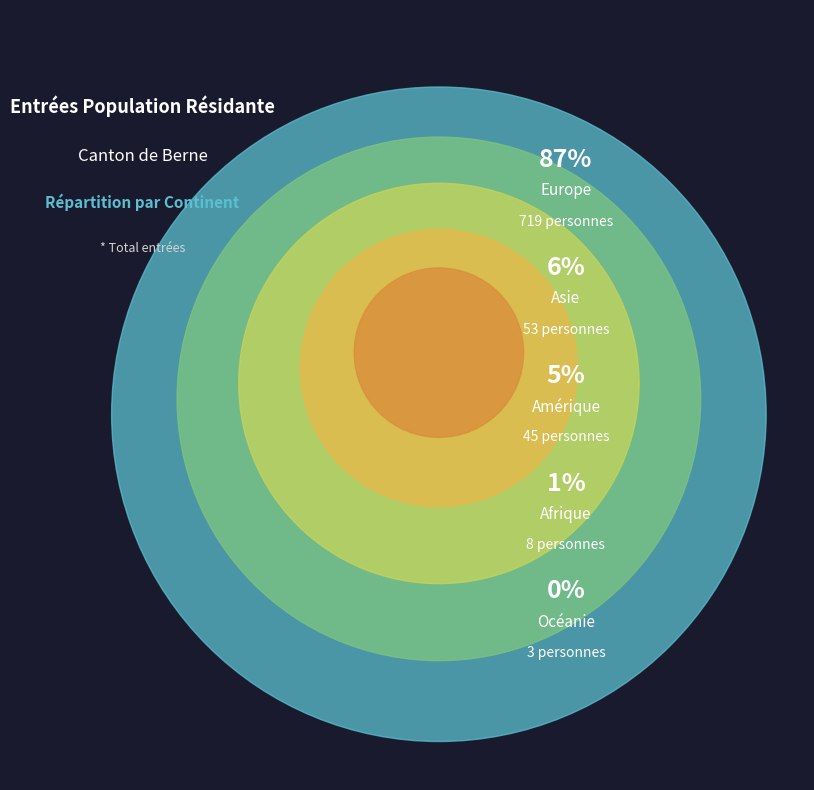

What percentage is NOT represented by Asie?

93.6%